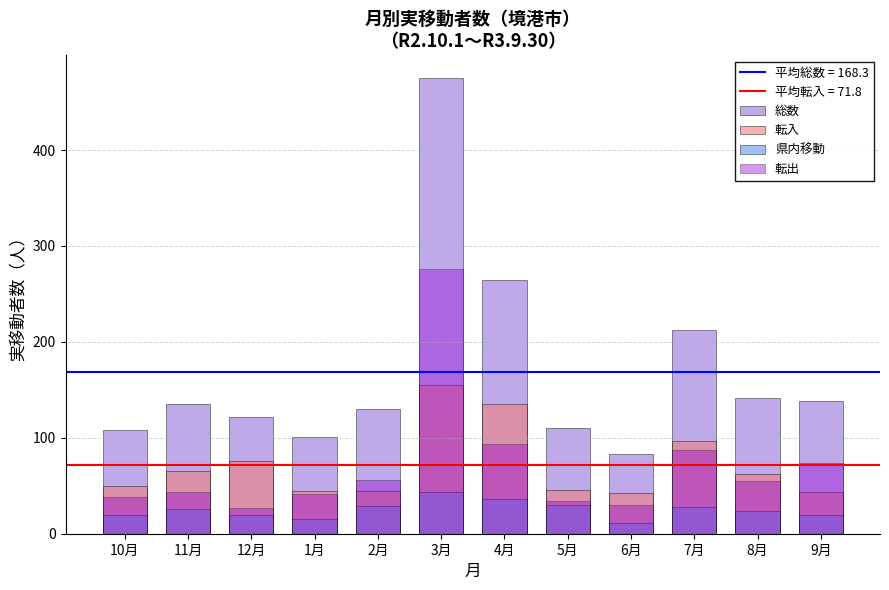

Which category has the lowest value across all series?

6月